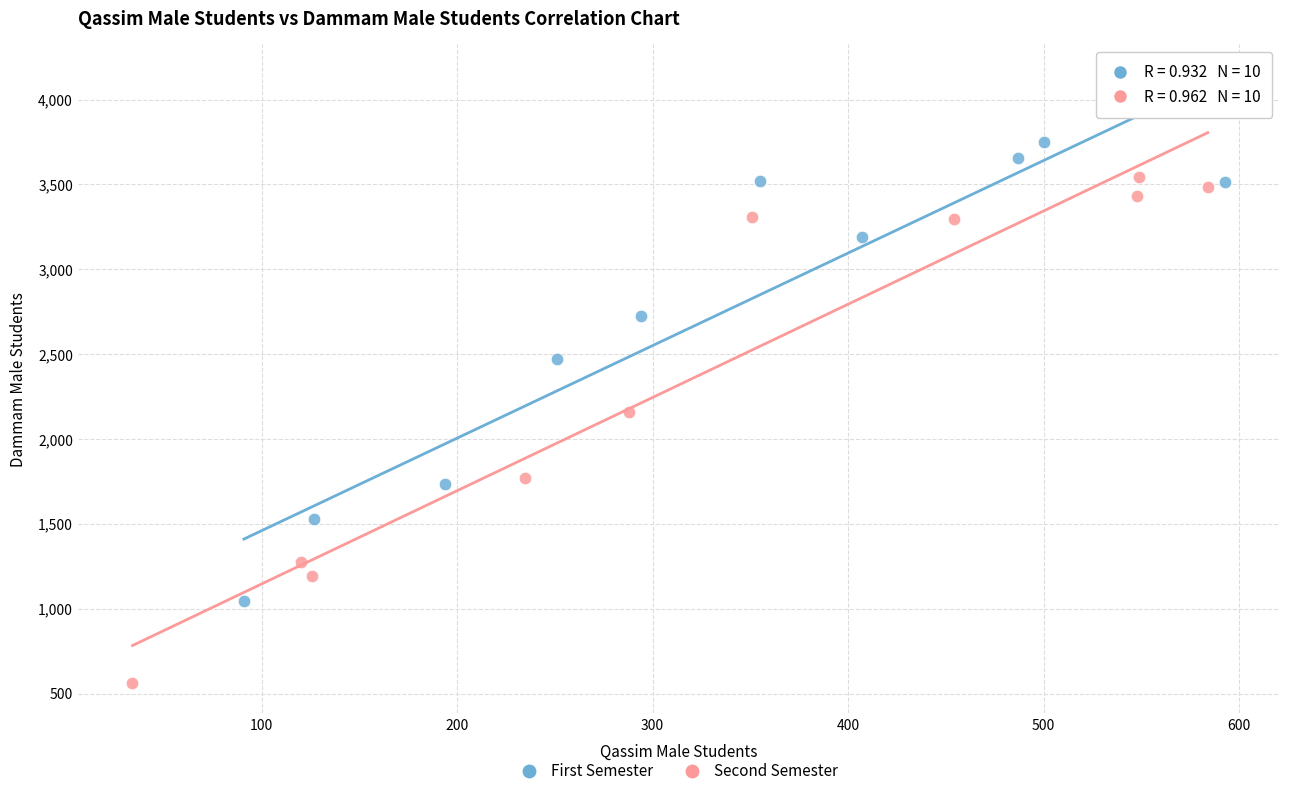

Which series has the widest spread of Y values?

Second Semester